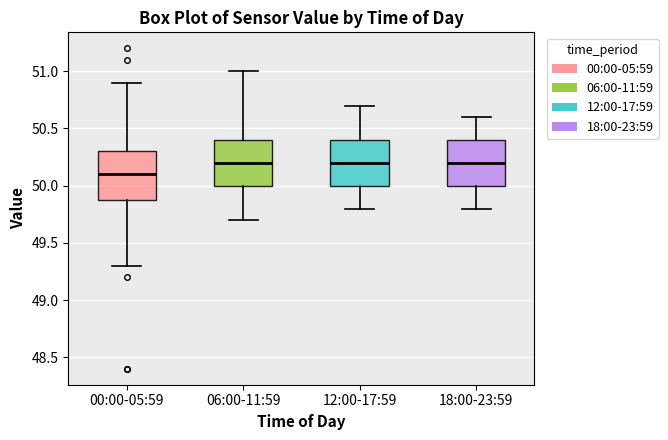

Reading left to right, transcribe this box plot: for each box, give where its median line is, the range the box spans, and where its two whiskers end, as read against the y-axis. The values are not printed on the chart, so give them approximately, as read against the axis.

00:00-05:59: median 50.1, box 49.9 to 50.3, whiskers 49.3 to 50.9
06:00-11:59: median 50.2, box 50.0 to 50.4, whiskers 49.7 to 51.0
12:00-17:59: median 50.2, box 50.0 to 50.4, whiskers 49.8 to 50.7
18:00-23:59: median 50.2, box 50.0 to 50.4, whiskers 49.8 to 50.6